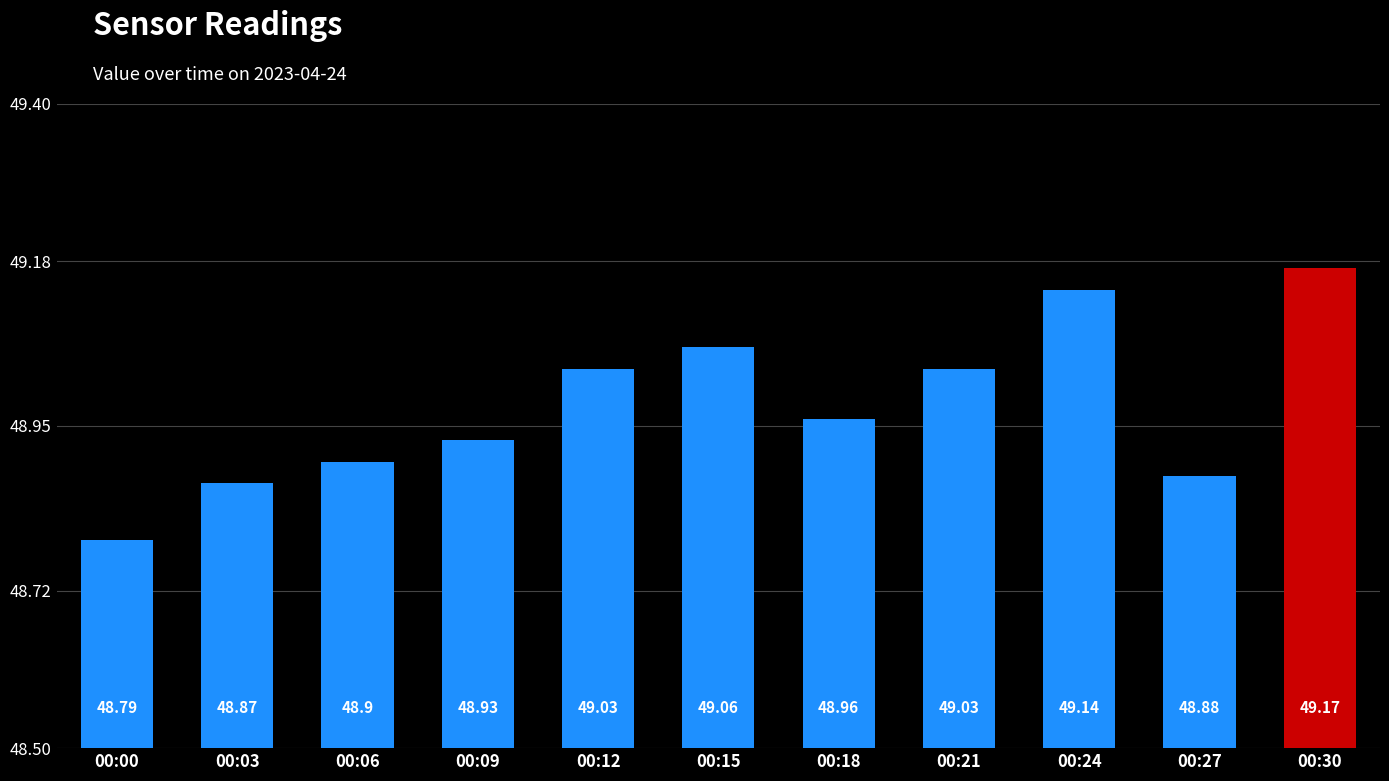

At which category does the chart reach its minimum across all series?

00:00